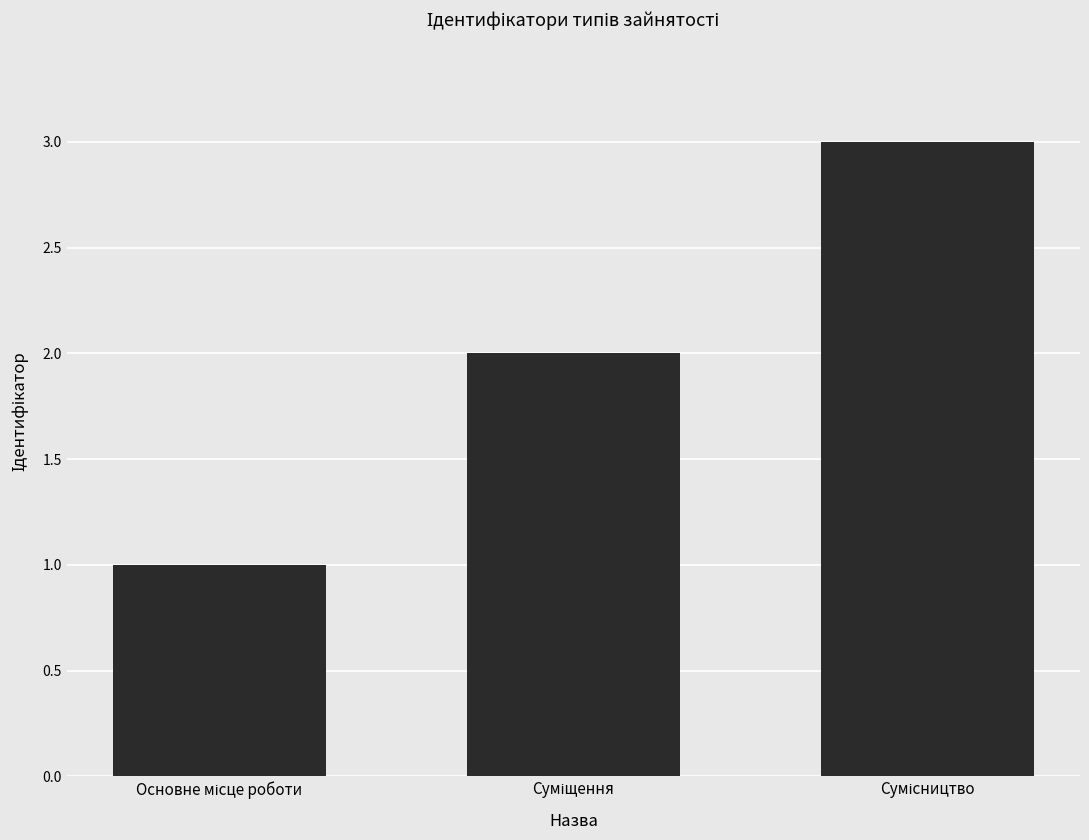

What is the maximum value shown in the chart?

3